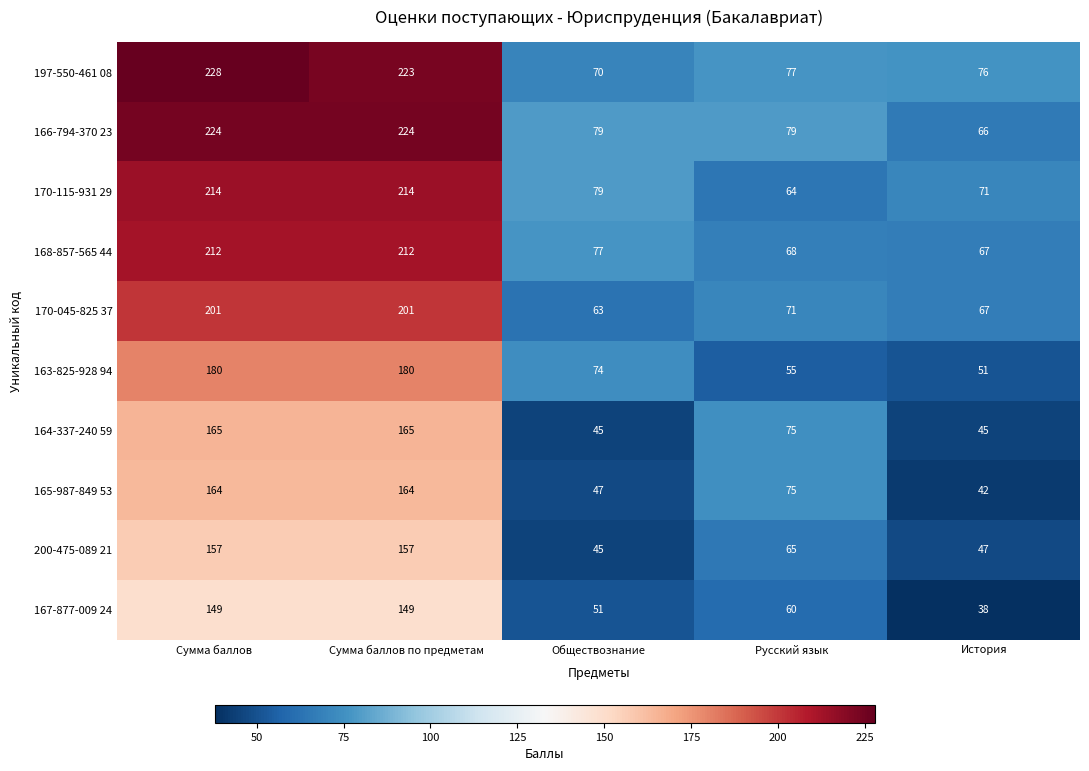

How many series are shown in this chart?

10